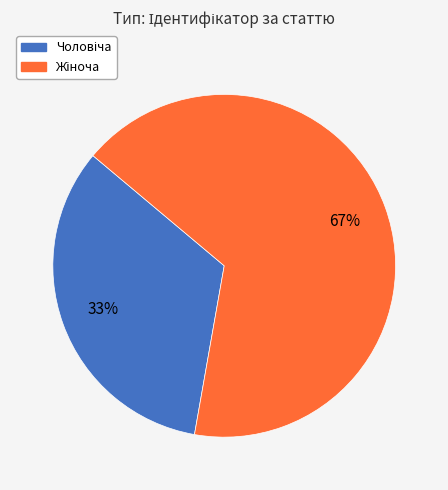

Is there any slice that represents more than half of the pie?

Yes